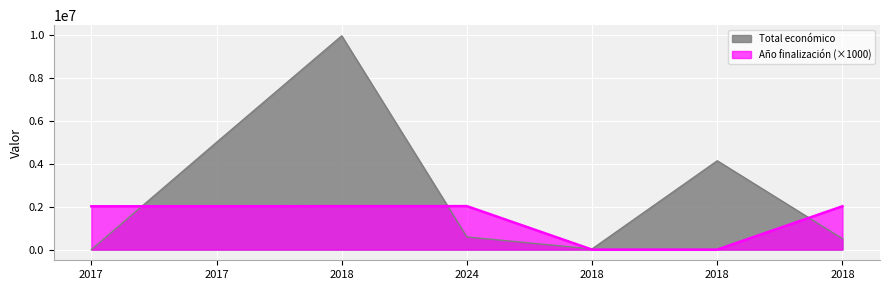

The value of Total económico at 2017 is 0. True or false?

True